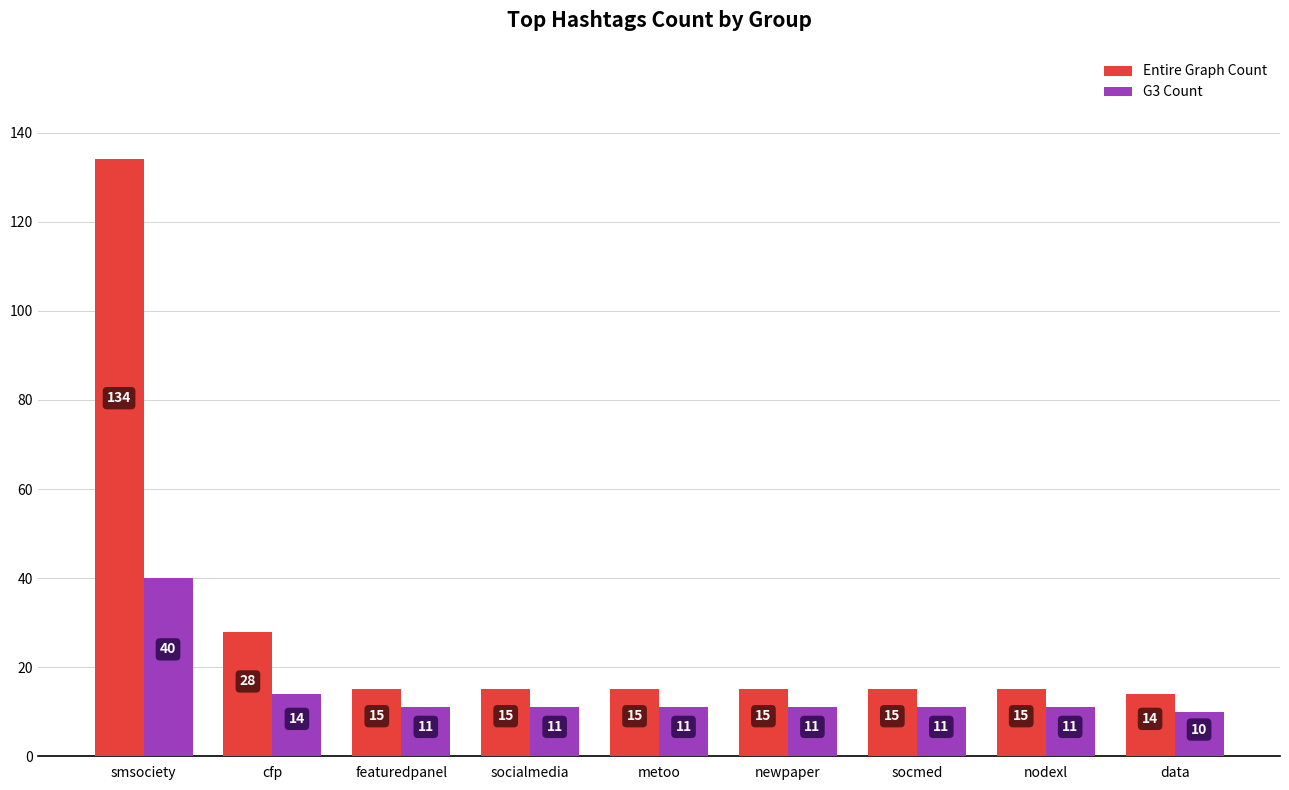

Read the Entire Graph Count value at cfp, to the nearest 10.

30